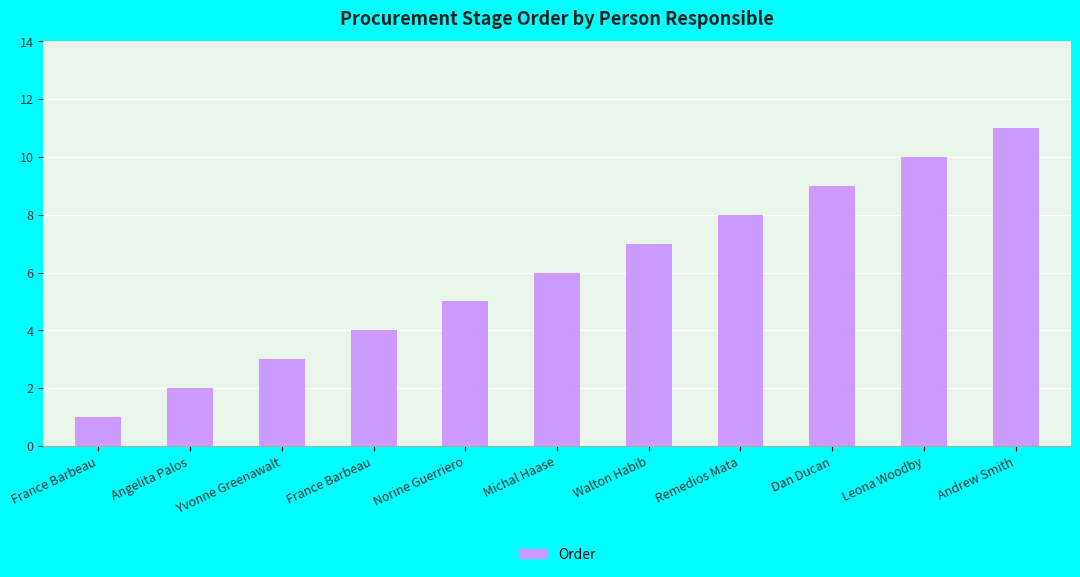

The value at Angelita Palos is 1. True or false?

False